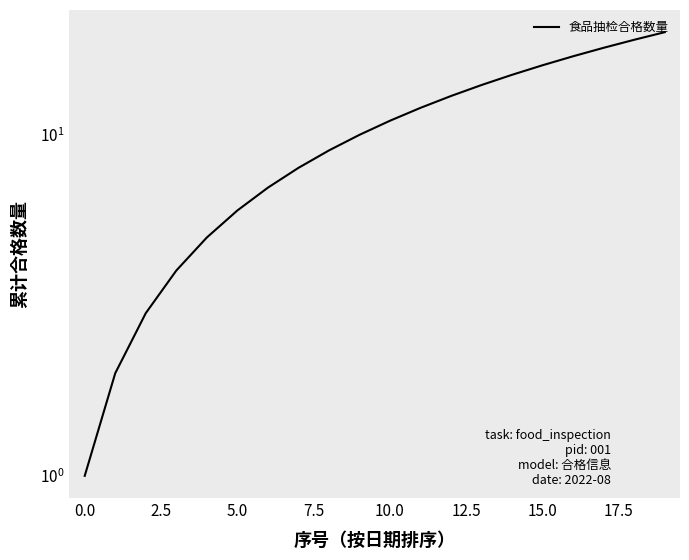

What is the change in value from −2.5 to 16?

+16